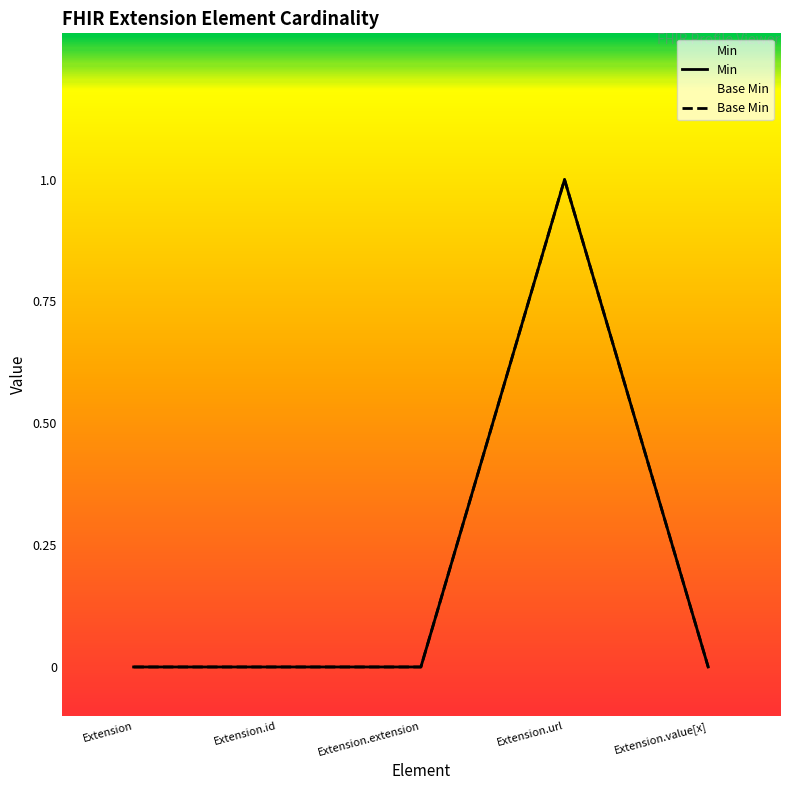

True or false: Base Min and Min cross at least once.

False